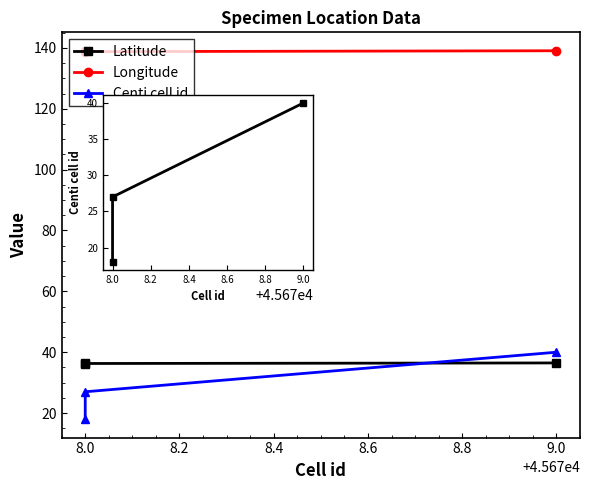

Reading right to left, what are all the values shown in this chart?

Latitude: 36.2	36.3	36.5
Longitude: 138.8	138.8	139.0
Centi cell id: 18.0	27.0	40.0